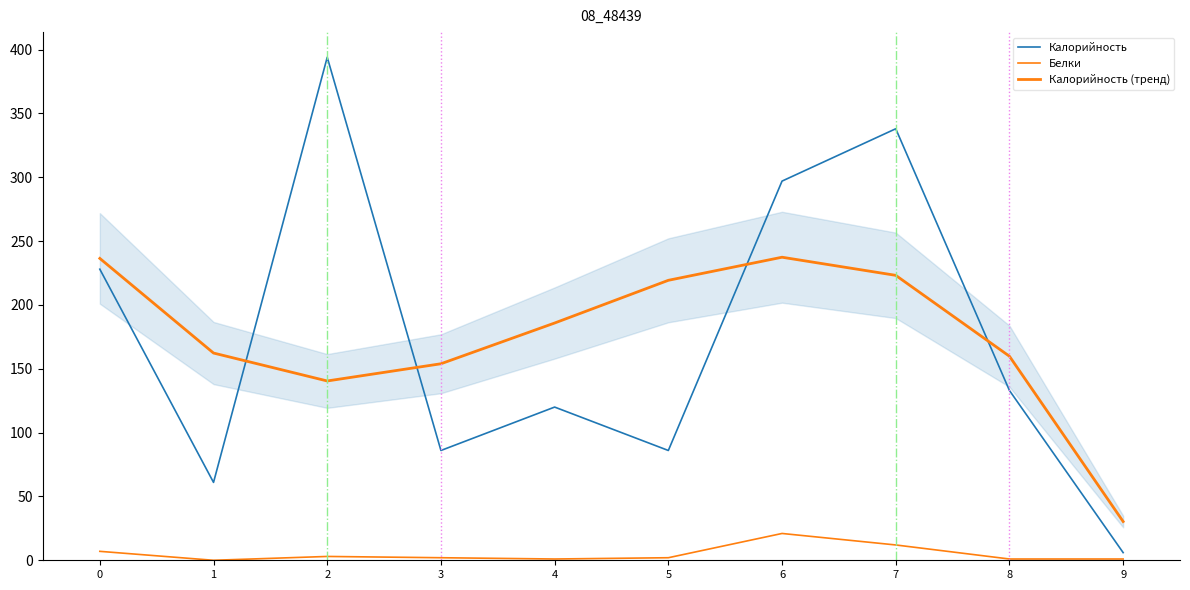

Which label corresponds to the largest value in the chart?

2